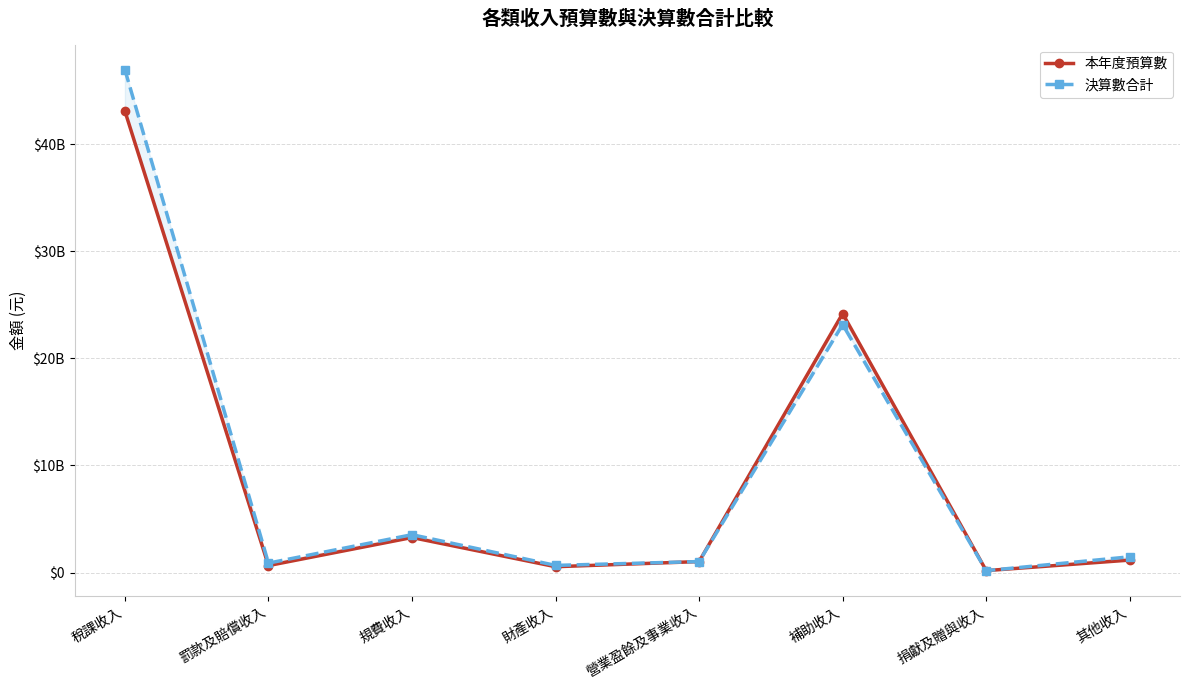

What is the difference between the second highest and minimum values in the 決算數合計 series?

22978678938